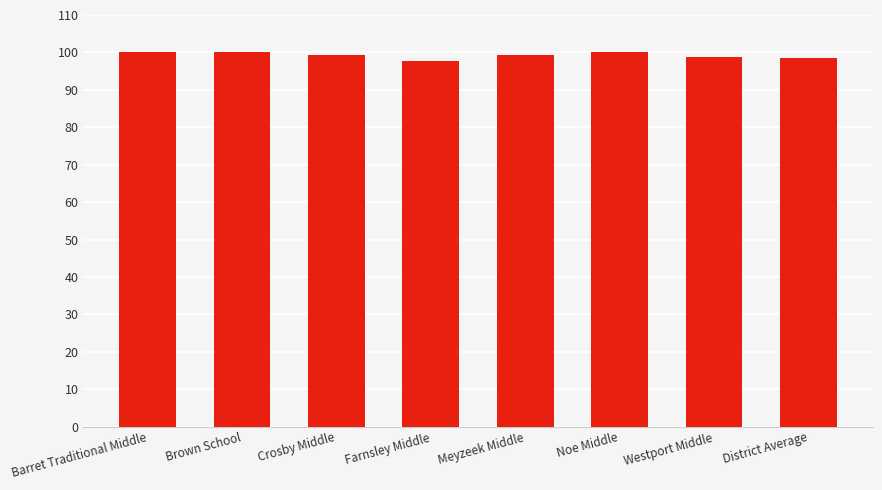

What is the difference between the second highest and minimum values?

2.4